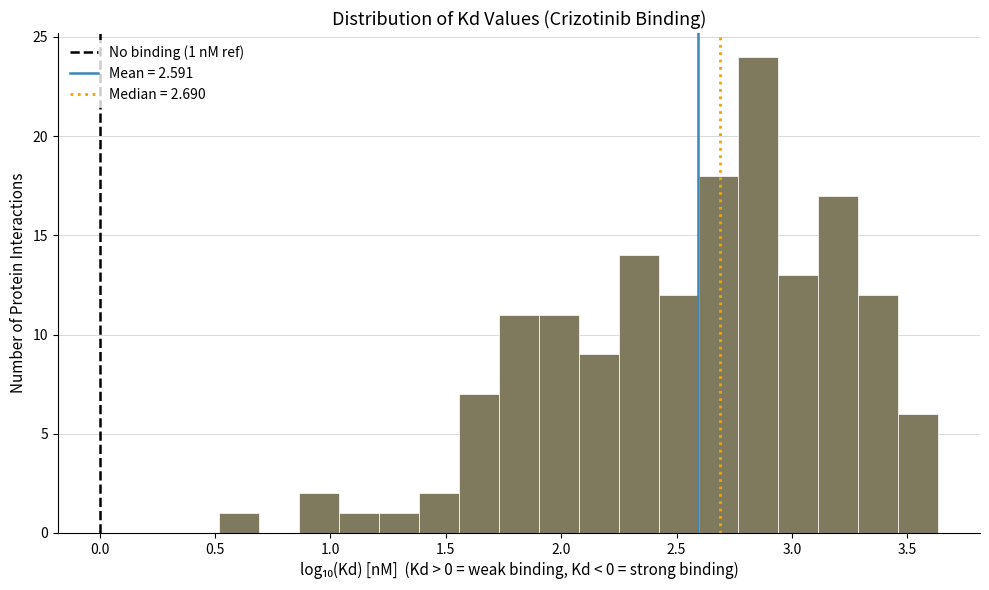

Around what value on the x-axis is the tallest bar? Give the approximate position of its centre, as read against the axis.

2.85